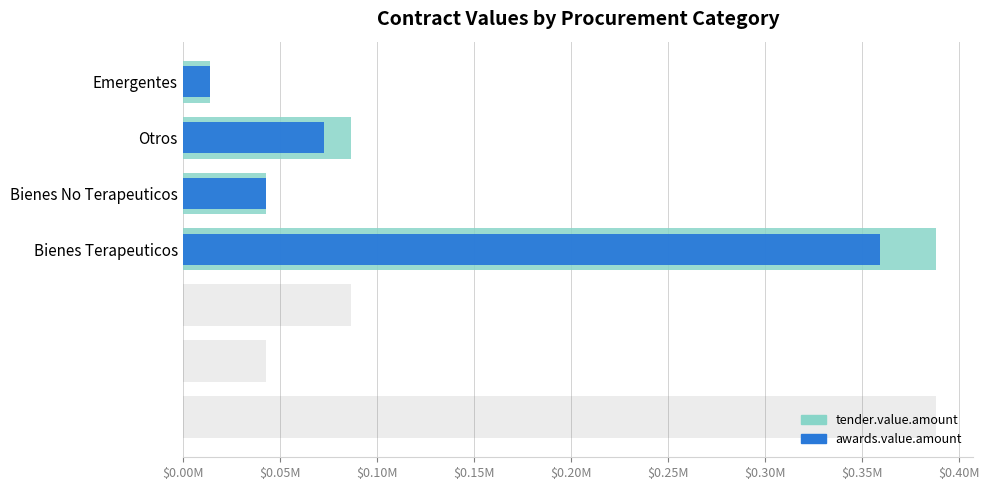

True or false: awards.value.amount has a value of 359443.6 at Bienes Terapeuticos.

True